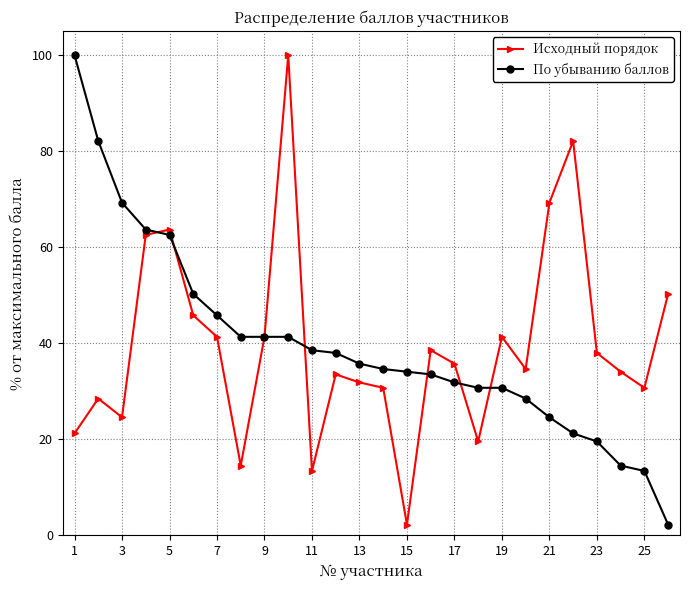

True or false: По убыванию баллов and Исходный порядок intersect in this chart.

True